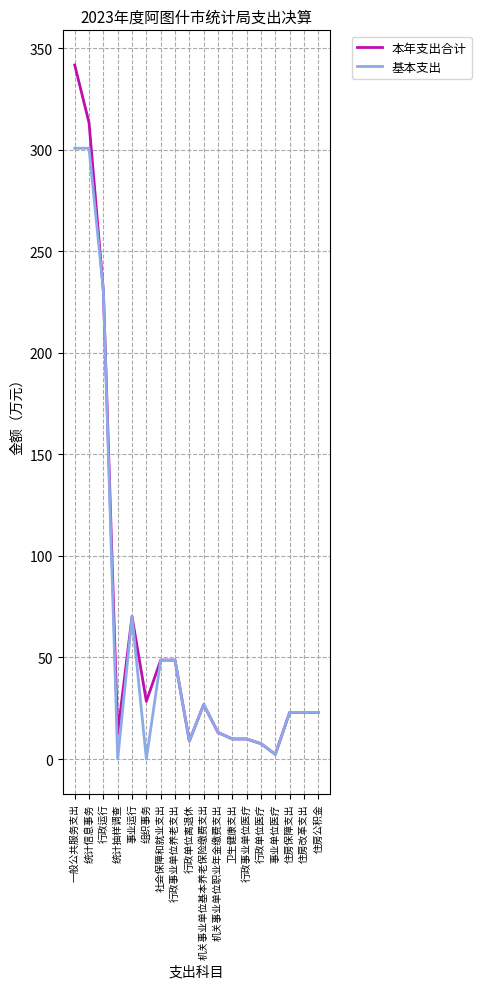

At which label does 基本支出 first exceed 22?

一般公共服务支出